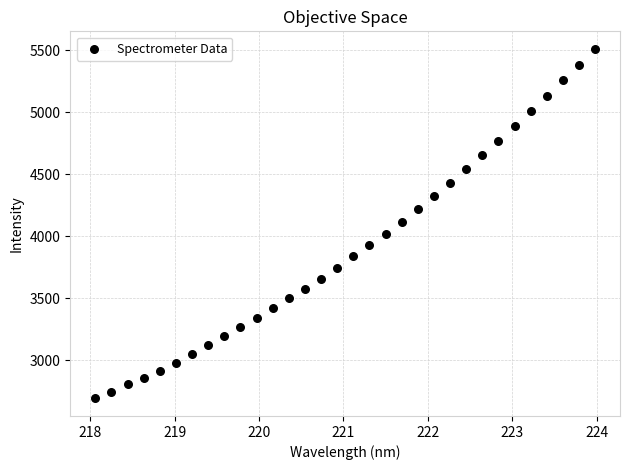

What is the range of X values (max minus min)?

5.9